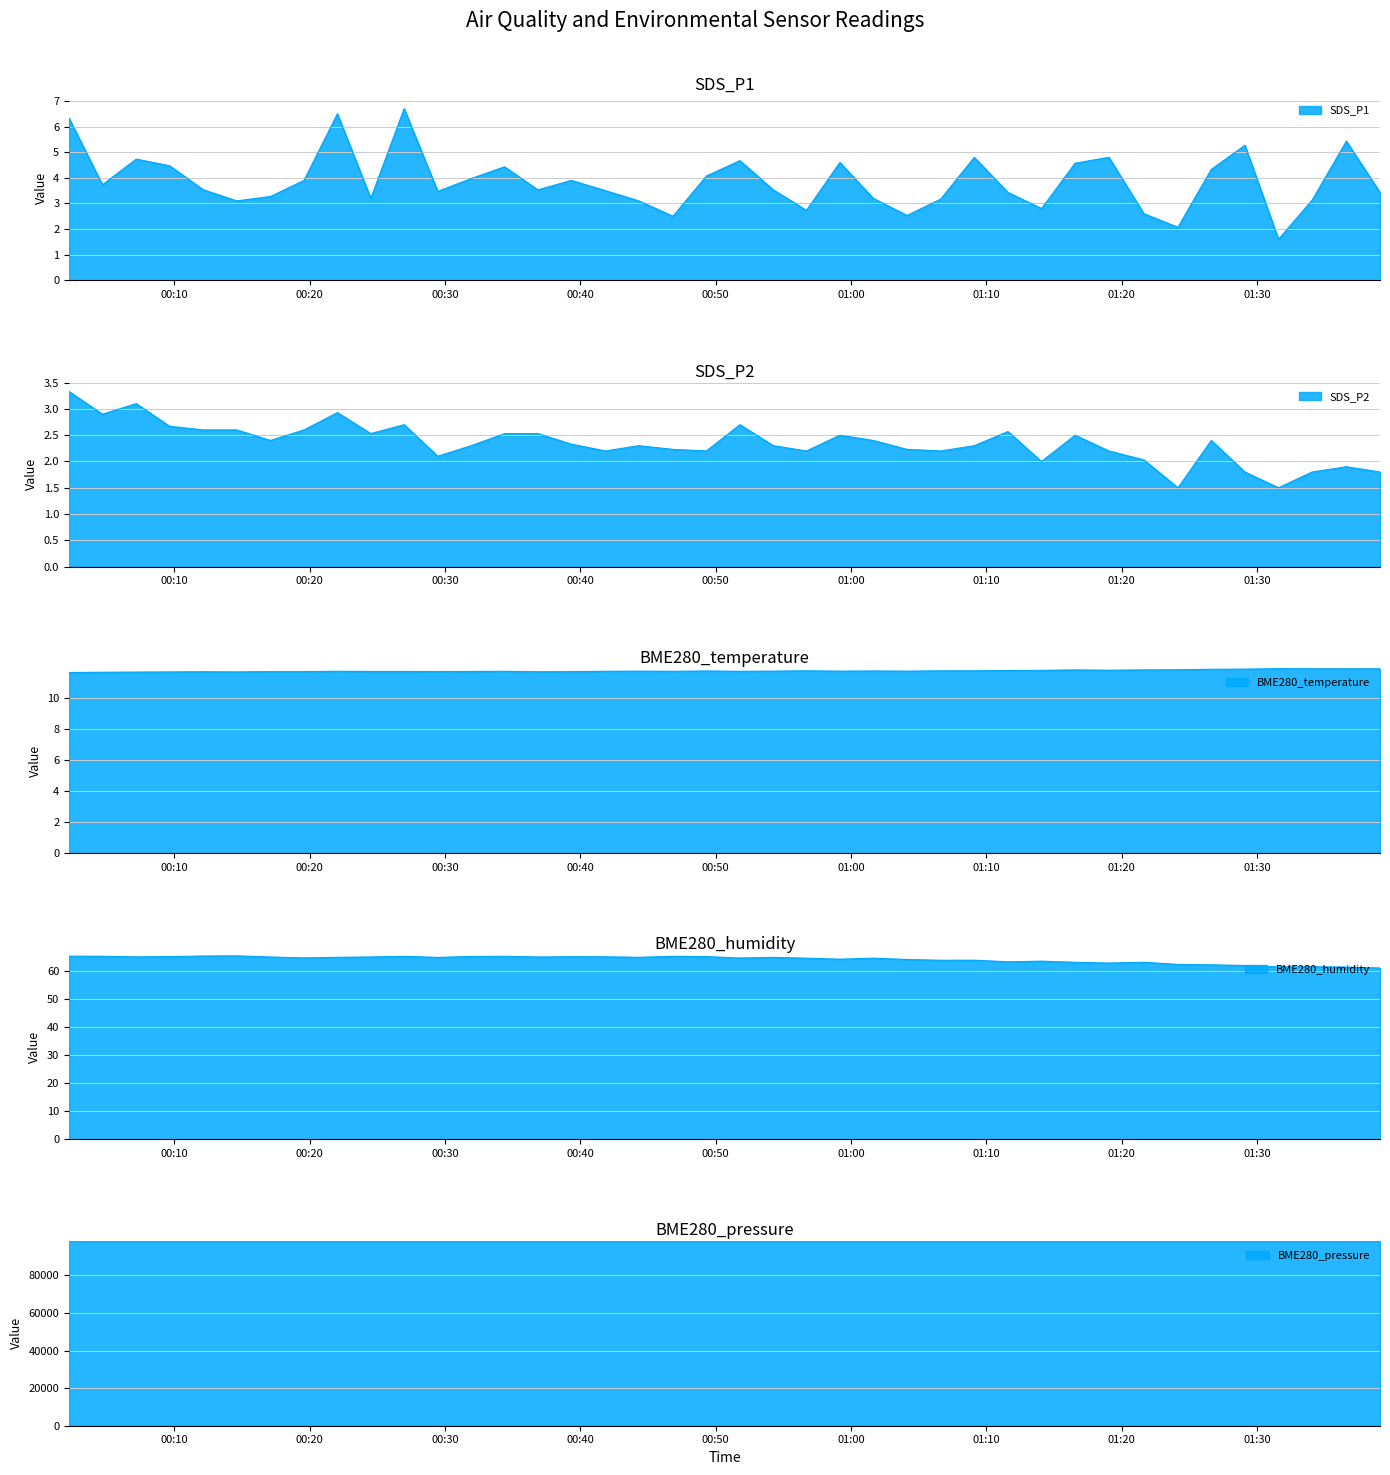

At which label does BME280_pressure reach its peak?

00:30